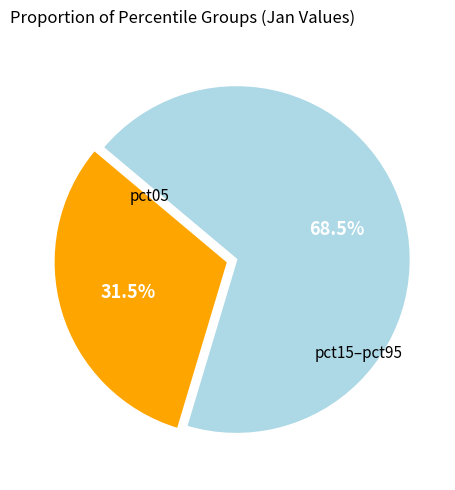

Is there a majority slice in this chart?

Yes